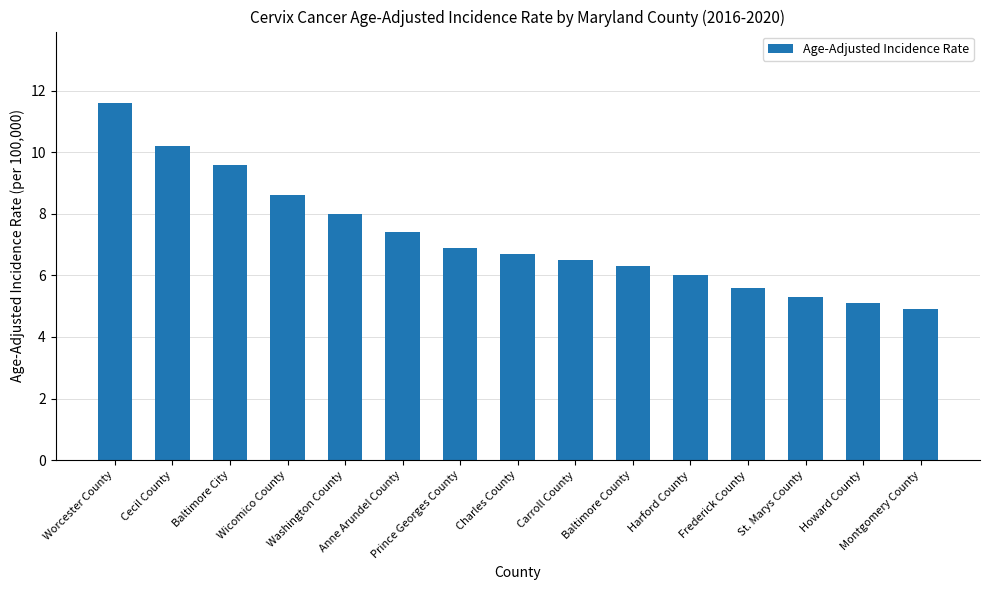

What is the maximum value shown in the chart?

11.6